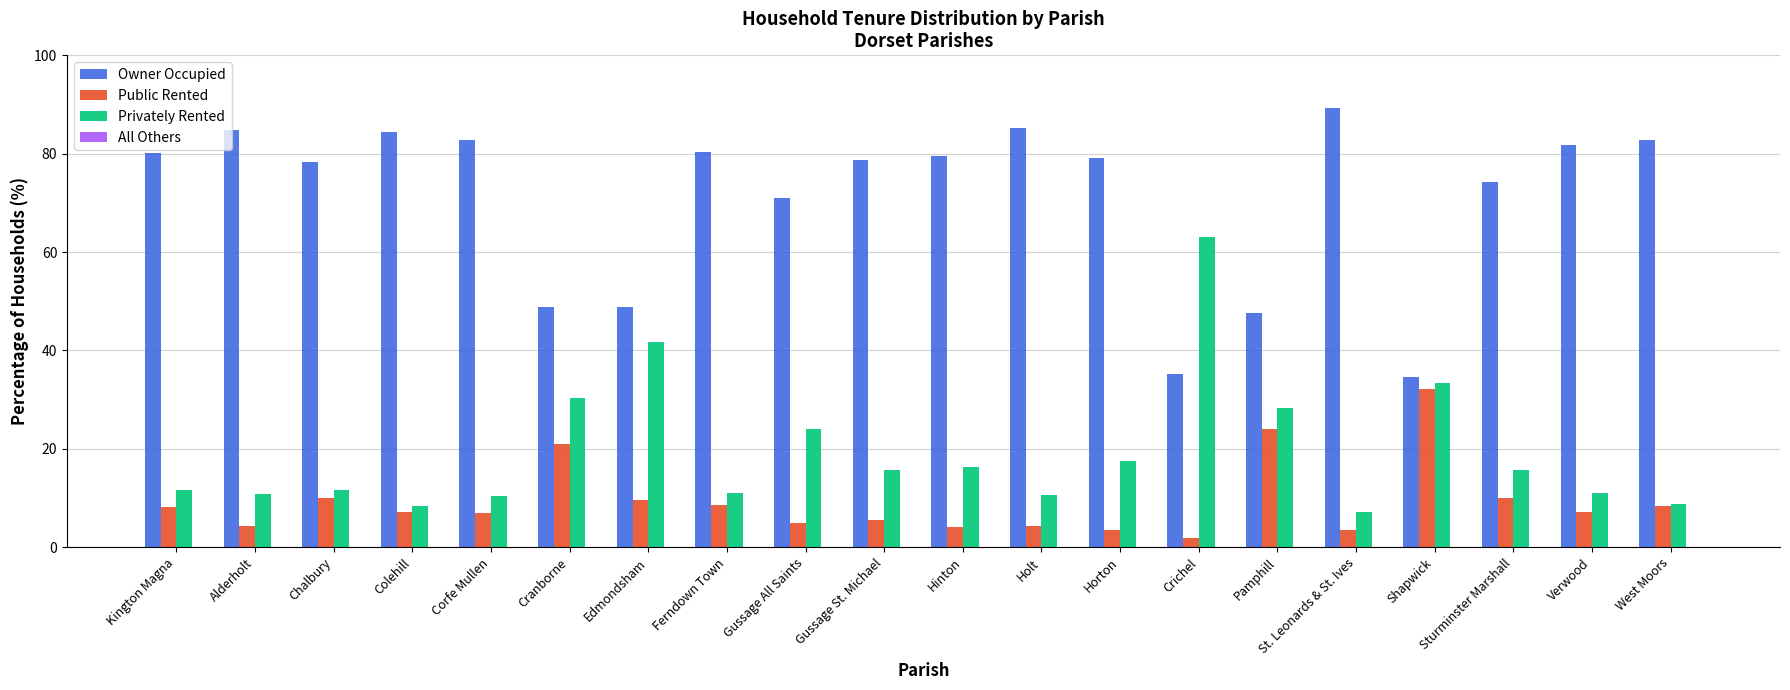

Which category has the highest value in the Privately Rented series?

Crichel